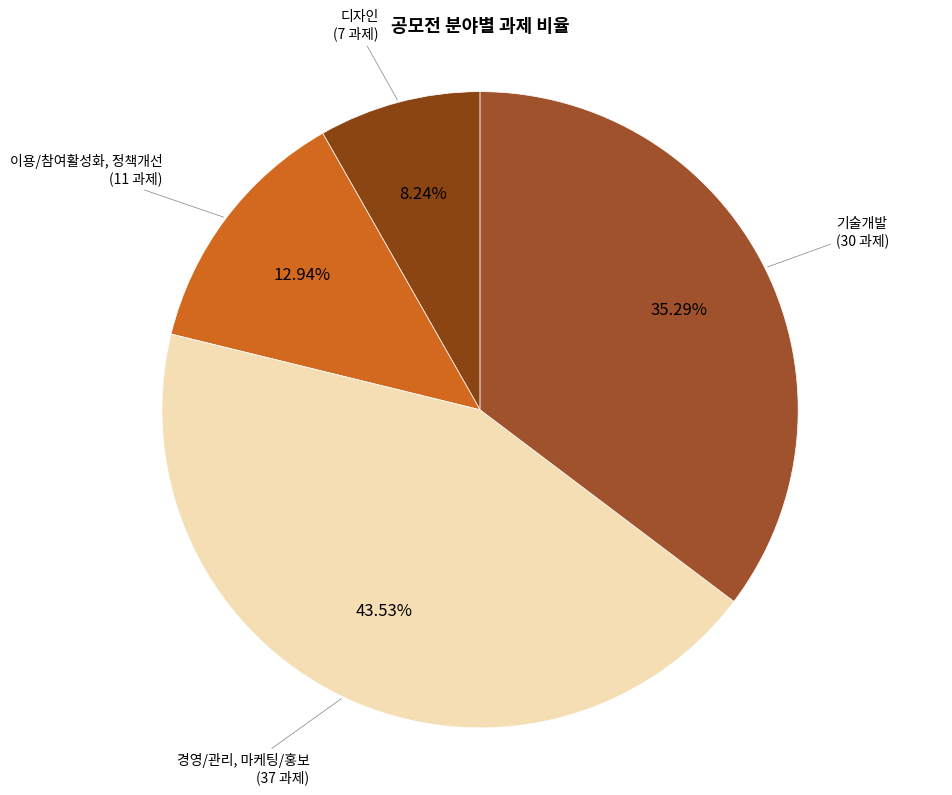

Approximately how many times larger is the value at 경영/관리, 마케팅/홍보 compared to 기술개발?

1.2